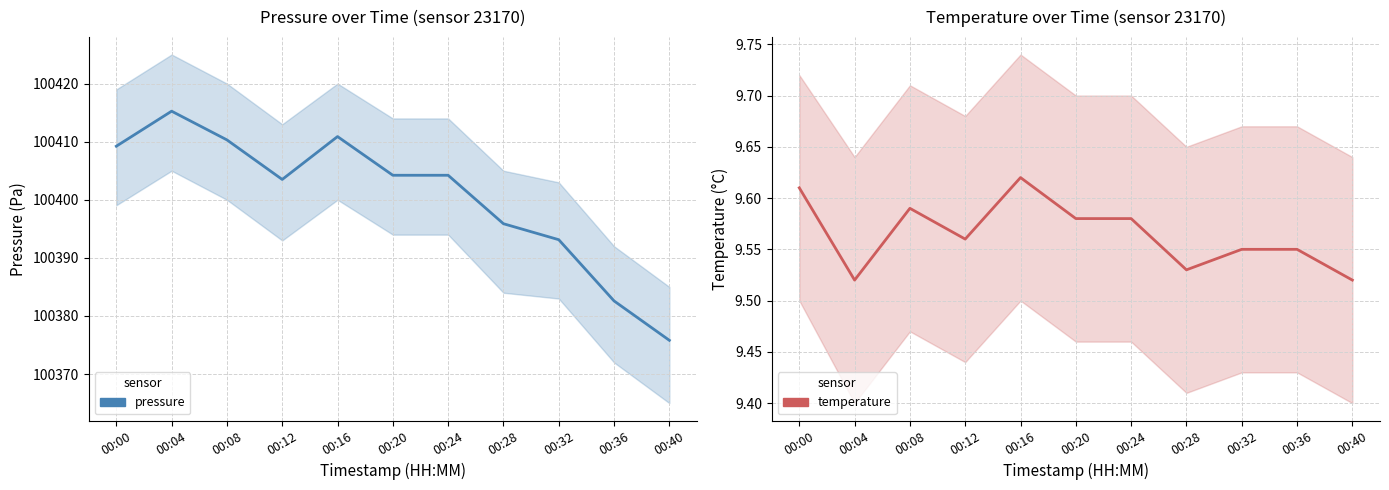

Reading right to left, transcribe all the data shown in this chart.

pressure: 00:40=100375.8	00:36=100382.6	00:32=100393.1	00:28=100395.9	00:24=100404.2	00:20=100404.2	00:16=100410.9	00:12=100403.5	00:08=100410.3	00:04=100415.2	00:00=100409.2
temperature: 00:40=9.5	00:36=9.6	00:32=9.6	00:28=9.5	00:24=9.6	00:20=9.6	00:16=9.6	00:12=9.6	00:08=9.6	00:04=9.5	00:00=9.6